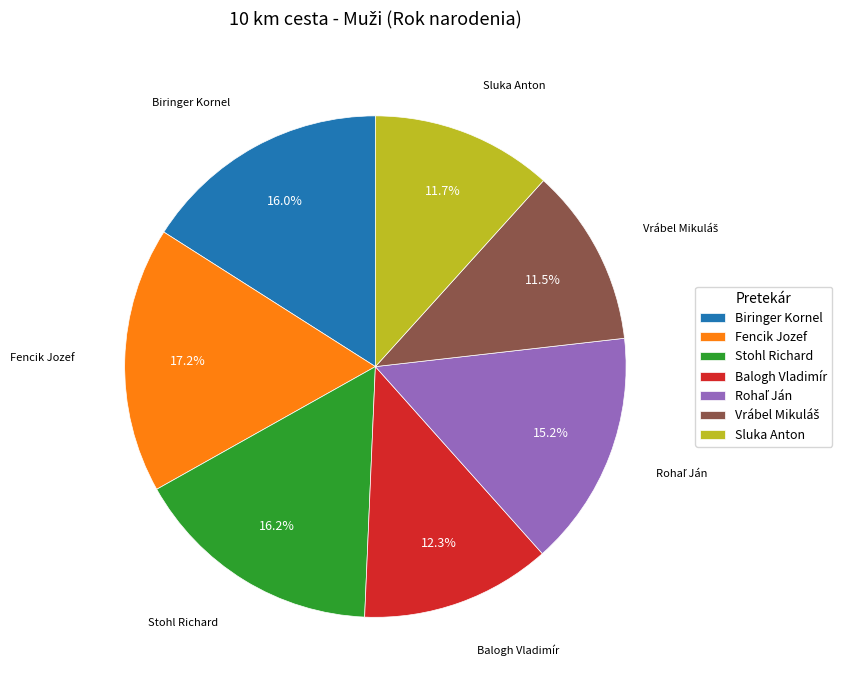

What is the largest slice in the pie chart?

Fencik Jozef